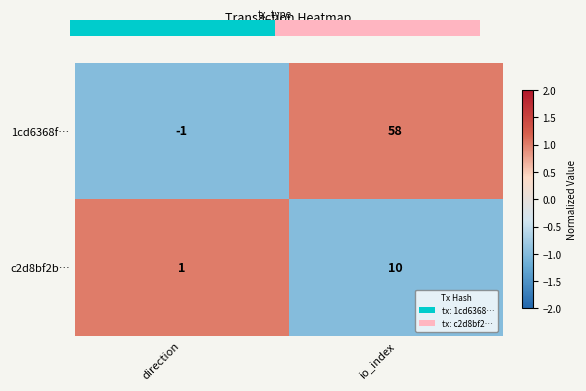

What is the spread (max minus min) of values at direction?

2